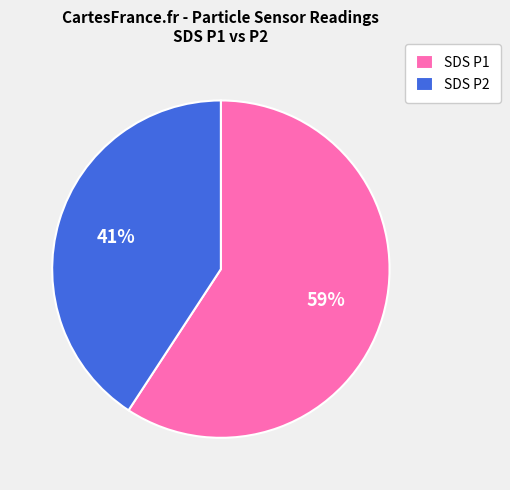

True or false: SDS P2 accounts for 41% of the total.

True